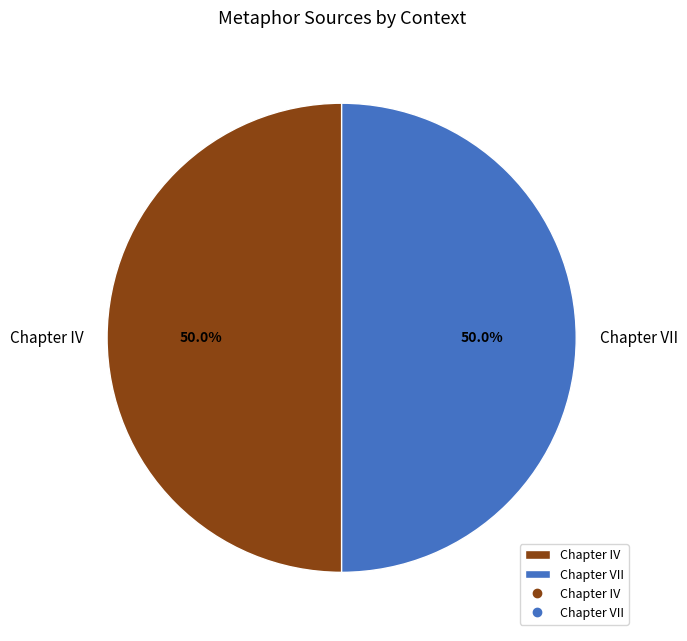

What is the total percentage of Chapter VII and Chapter IV?

100.0%